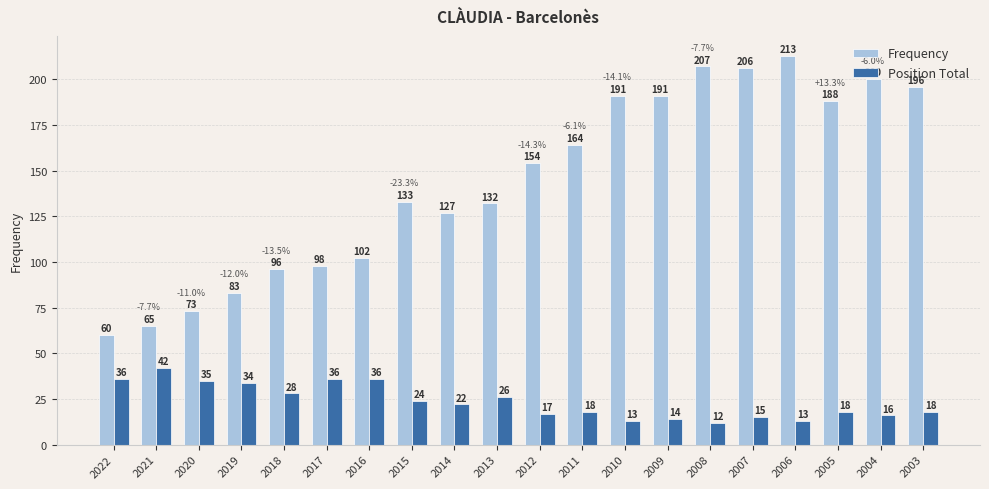

How many distinct data groups are displayed?

2